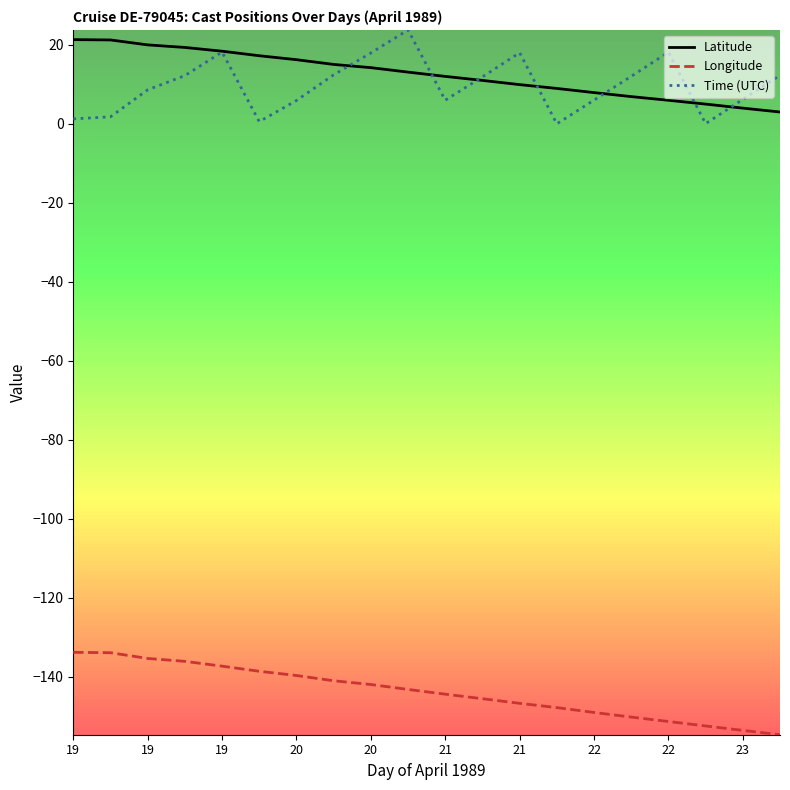

Is this an area chart (filled region under the line)?

No